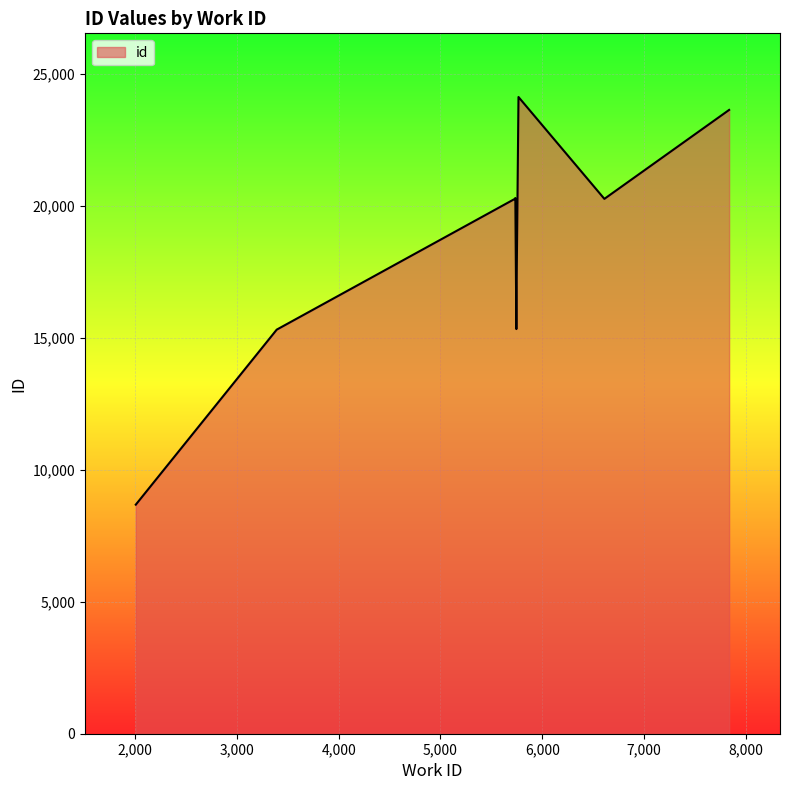

What is the sum of the values at 5736 and 6611?

37815